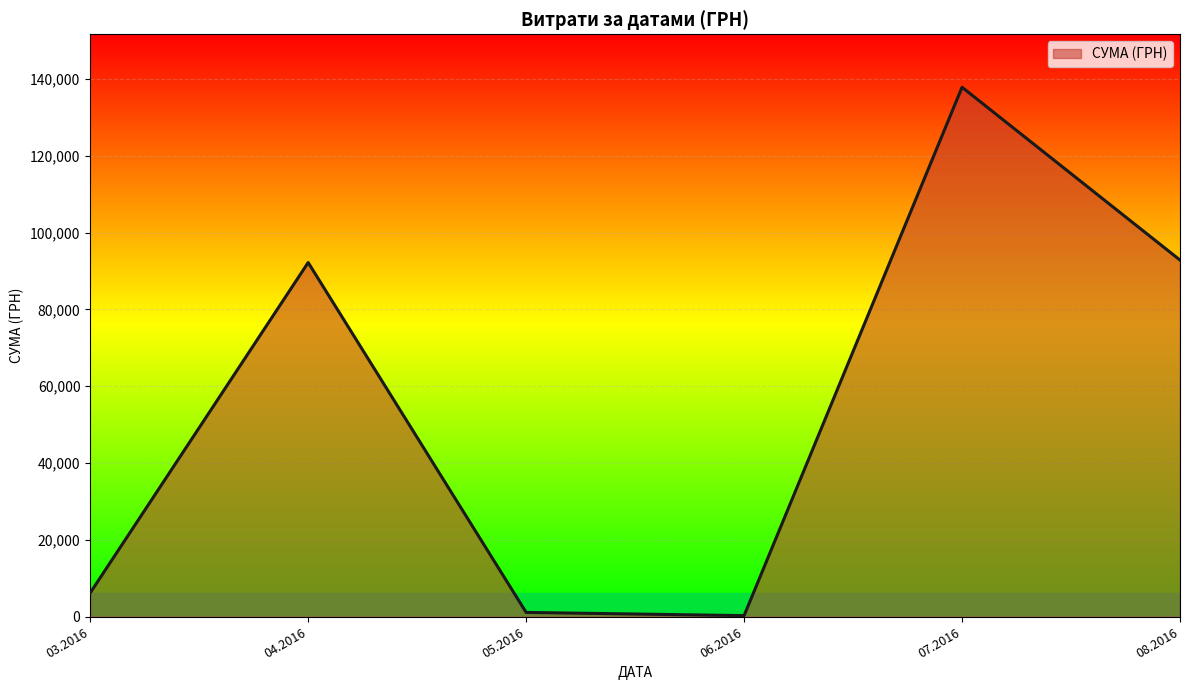

What is the difference between the values at 07.2016 and 04.2016?

45630.8